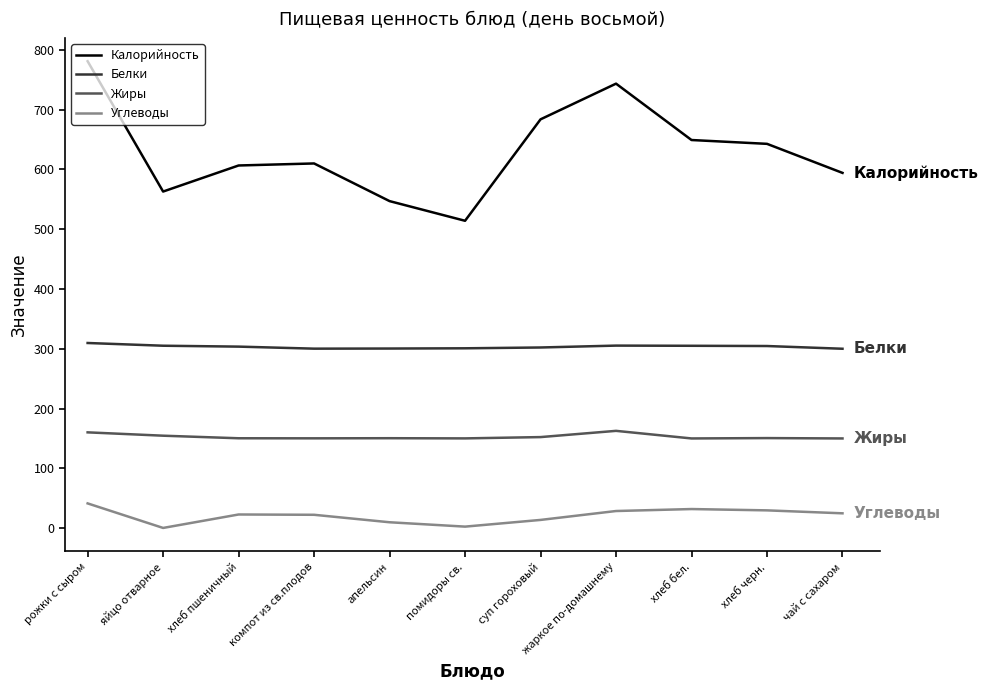

True or false: Жиры and Углеводы intersect in this chart.

False